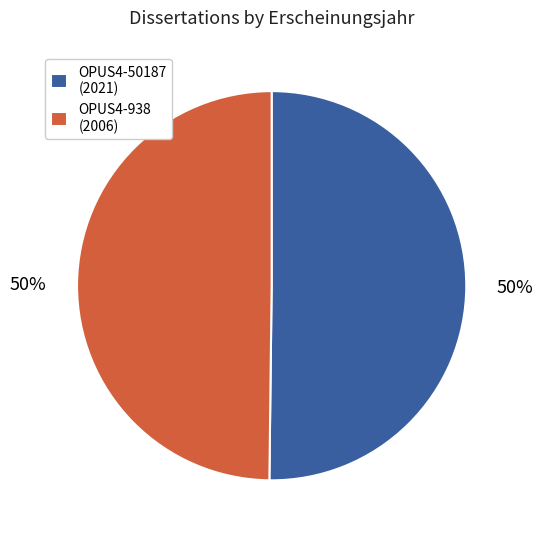

True or false: OPUS4-938 accounts for 50% of the total.

True